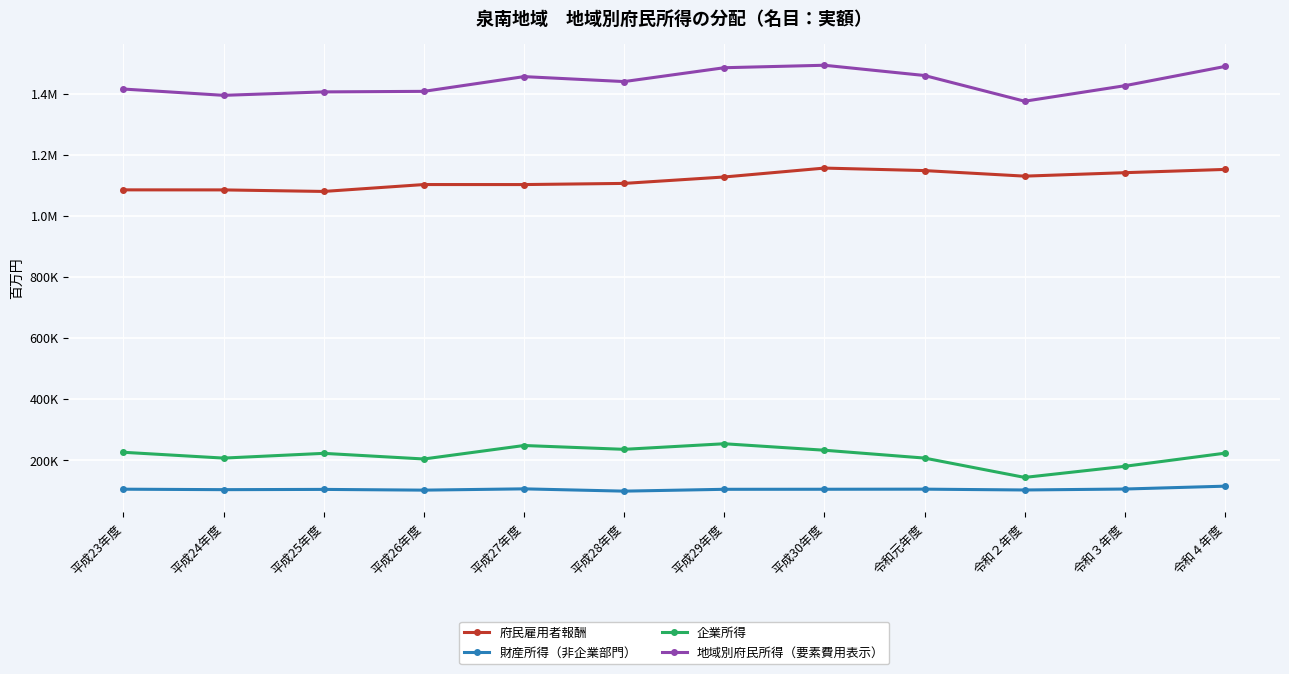

What are all the series names shown in the legend?

府民雇用者報酬, 財産所得（非企業部門）, 企業所得, 地域別府民所得（要素費用表示）